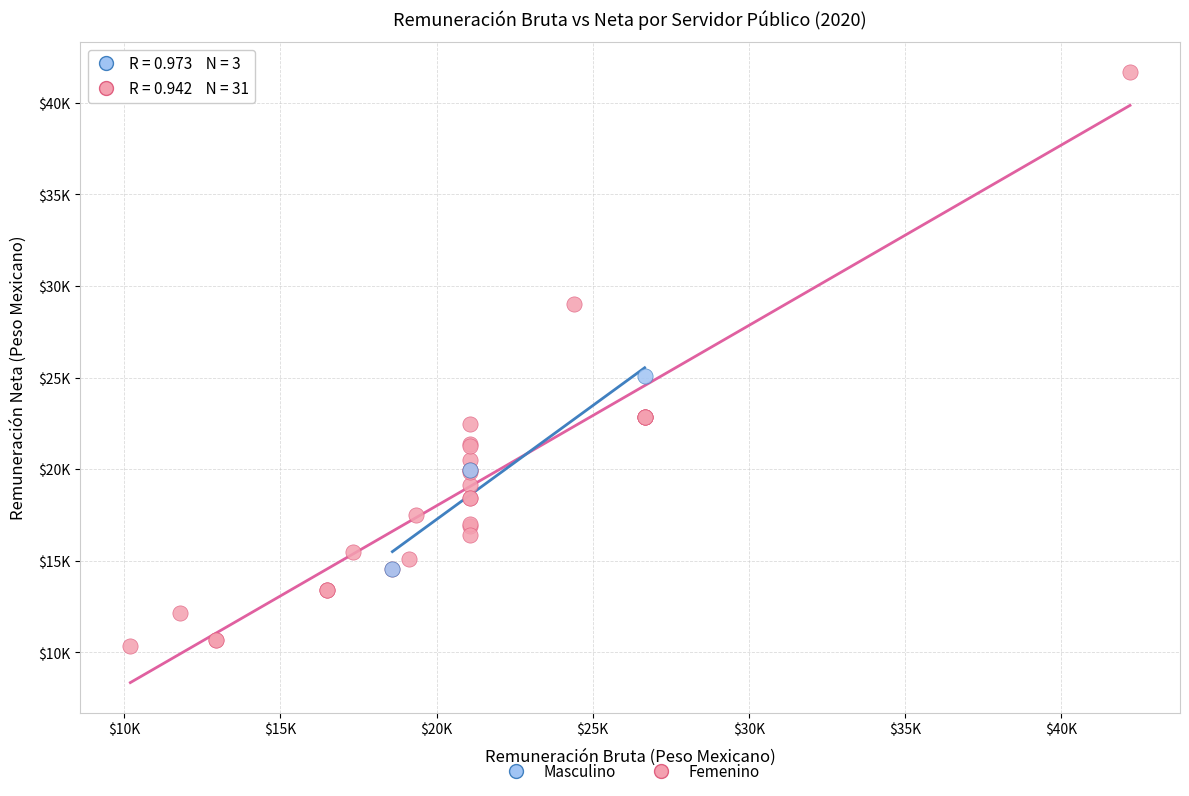

What are all the series names shown in the legend?

Masculino, Femenino